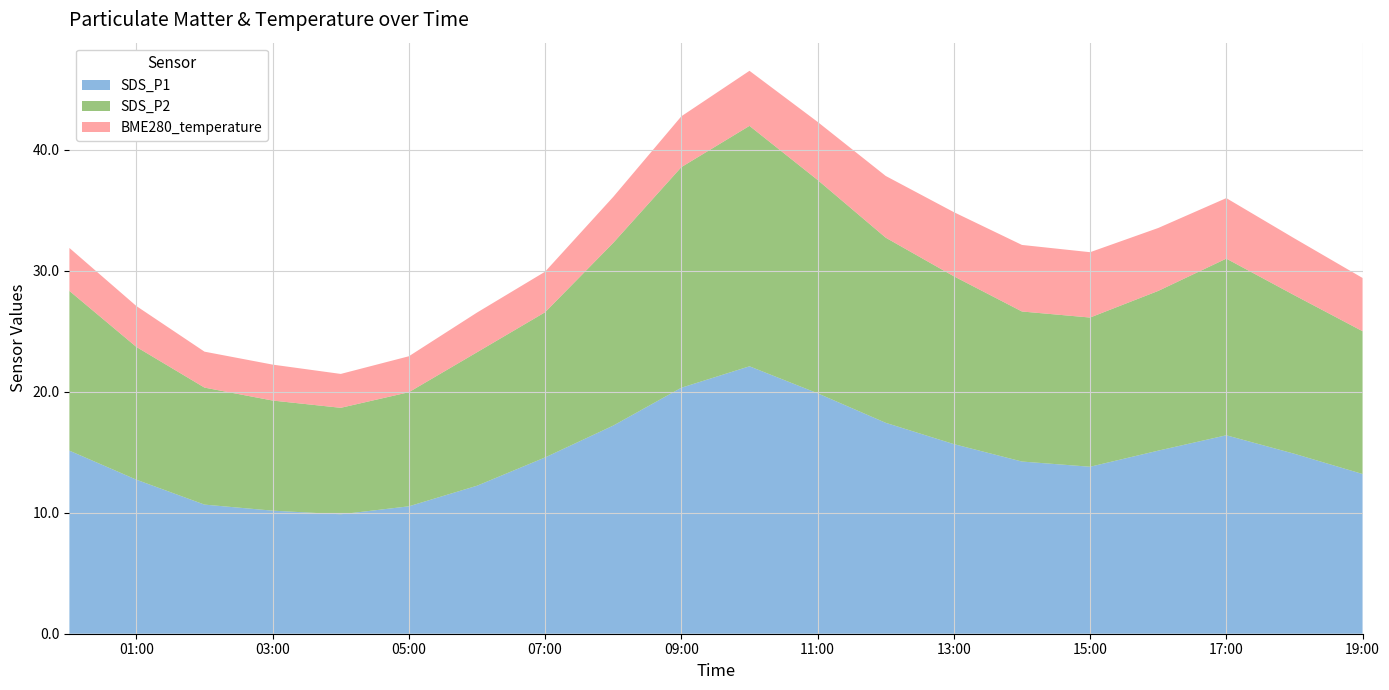

Reading left to right, extract all data points from this chart.

SDS_P1: 2021/10/24 00:01=15.1	2021/10/24 01:00=12.7	2021/10/24 02:00=10.7	2021/10/24 03:00=10.2	2021/10/24 04:00=9.9	2021/10/24 05:00=10.5	2021/10/24 06:00=12.2	2021/10/24 07:00=14.6	2021/10/24 08:00=17.2	2021/10/24 09:00=20.3	2021/10/24 10:00=22.1	2021/10/24 11:00=19.9	2021/10/24 12:00=17.4	2021/10/24 13:00=15.7	2021/10/24 14:00=14.2	2021/10/24 15:00=13.8	2021/10/24 16:00=15.1	2021/10/24 17:00=16.4	2021/10/24 18:00=14.9	2021/10/24 19:00=13.2
SDS_P2: 2021/10/24 00:01=13.2	2021/10/24 01:00=11.0	2021/10/24 02:00=9.7	2021/10/24 03:00=9.1	2021/10/24 04:00=8.8	2021/10/24 05:00=9.4	2021/10/24 06:00=11.0	2021/10/24 07:00=12.0	2021/10/24 08:00=15.1	2021/10/24 09:00=18.2	2021/10/24 10:00=19.9	2021/10/24 11:00=17.6	2021/10/24 12:00=15.3	2021/10/24 13:00=13.9	2021/10/24 14:00=12.4	2021/10/24 15:00=12.3	2021/10/24 16:00=13.2	2021/10/24 17:00=14.6	2021/10/24 18:00=13.1	2021/10/24 19:00=11.8
BME280_temperature: 2021/10/24 00:01=3.5	2021/10/24 01:00=3.4	2021/10/24 02:00=3.0	2021/10/24 03:00=3.0	2021/10/24 04:00=2.8	2021/10/24 05:00=3.0	2021/10/24 06:00=3.3	2021/10/24 07:00=3.4	2021/10/24 08:00=3.8	2021/10/24 09:00=4.2	2021/10/24 10:00=4.5	2021/10/24 11:00=4.8	2021/10/24 12:00=5.1	2021/10/24 13:00=5.3	2021/10/24 14:00=5.5	2021/10/24 15:00=5.4	2021/10/24 16:00=5.2	2021/10/24 17:00=5.0	2021/10/24 18:00=4.7	2021/10/24 19:00=4.4